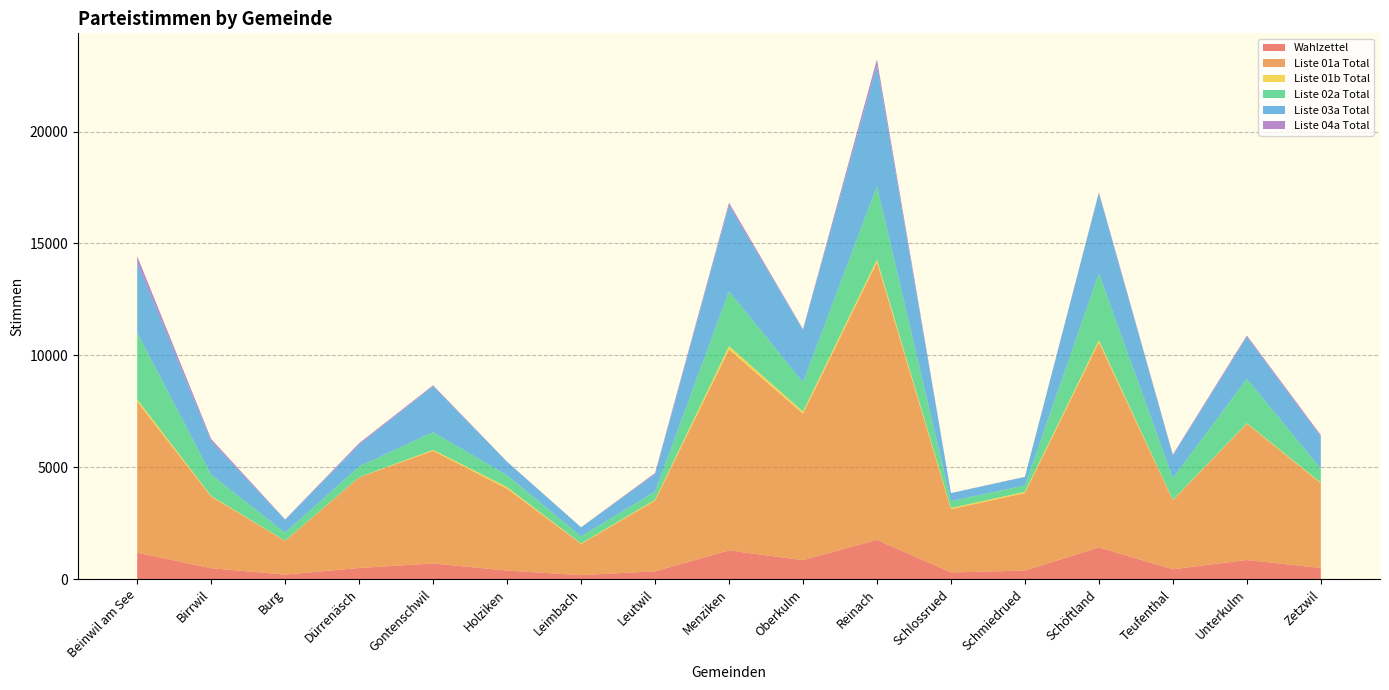

Reading left to right, extract all data points from this chart.

Wahlzettel: 1177	483	199	493	696	379	176	345	1278	844	1749	294	377	1411	436	850	492
Liste 01a Total: 6751	3202	1504	4049	5036	3660	1393	3156	8983	6548	12411	2829	3463	9163	3087	6095	3784
Liste 01b Total: 103	28	9	8	43	70	20	40	153	93	119	51	55	98	15	19	35
Liste 02a Total: 2978	951	357	483	788	529	318	365	2448	1306	3283	312	288	2987	976	1981	619
Liste 03a Total: 3148	1494	577	975	2053	598	403	779	3837	2345	5405	350	381	3582	1005	1870	1422
Liste 04a Total: 271	102	20	65	44	11	3	53	121	32	261	7	6	49	46	70	80